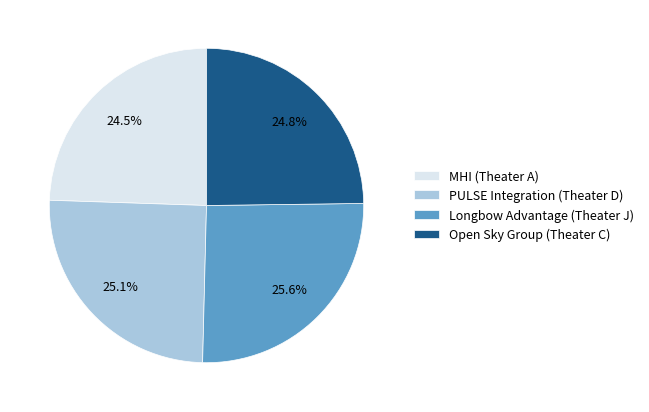

To the nearest percent, what percentage of the pie is Open Sky Group (Theater C)?

25%